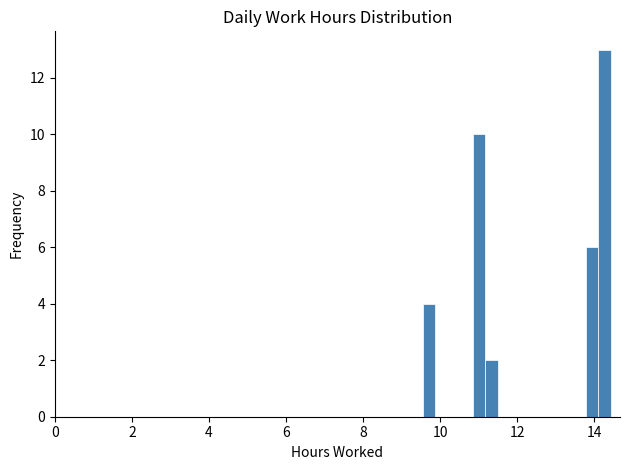

Read against the x-axis, roughly where is the centre of the tallest bar?

14.2